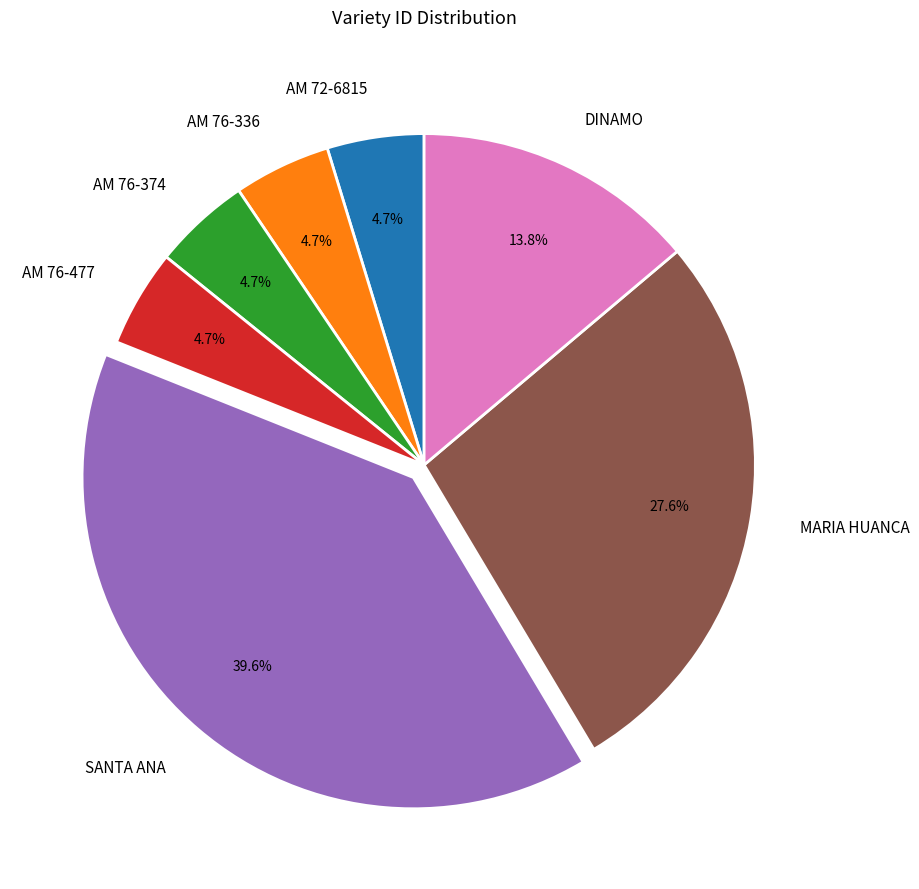

Is there any slice that represents more than half of the pie?

No